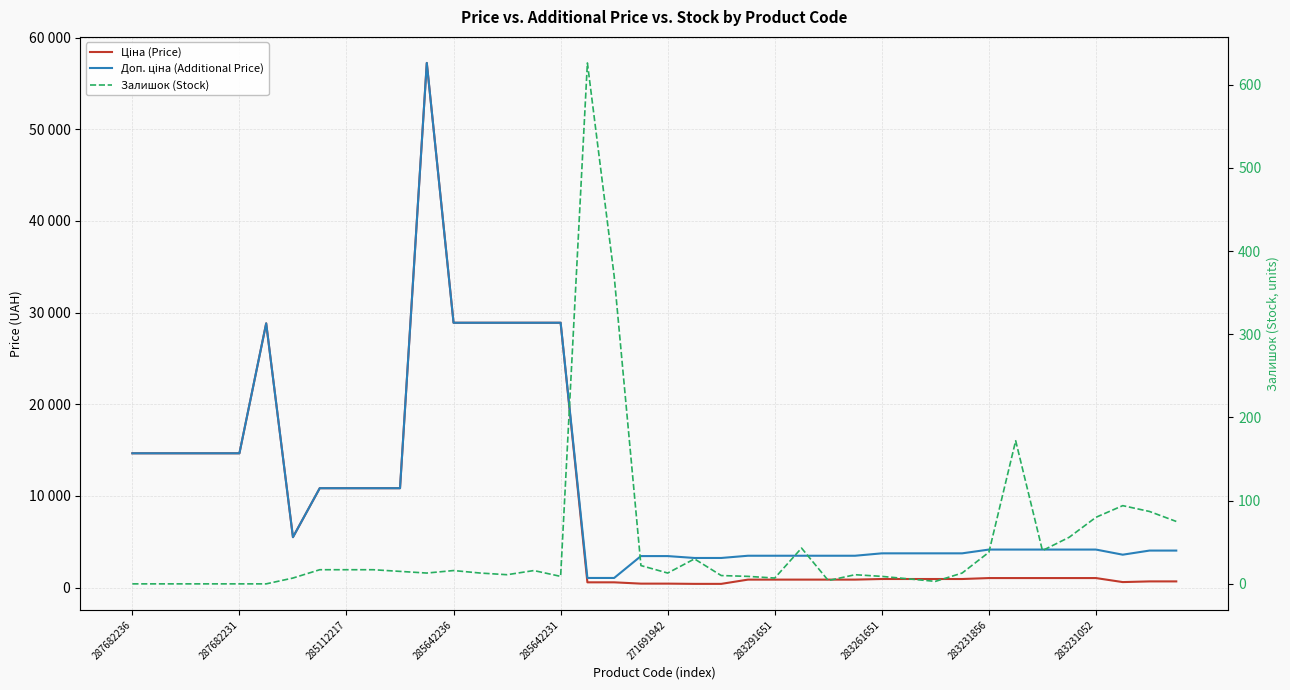

What is the sum of all Ціна (Price) values?

370623.2